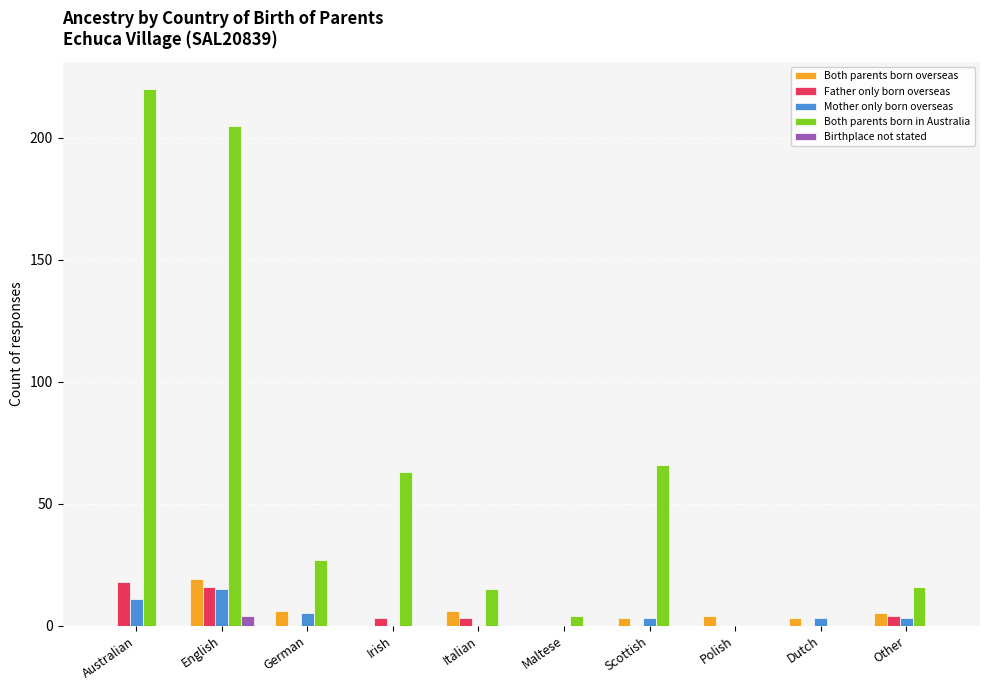

How many distinct data groups are displayed?

5